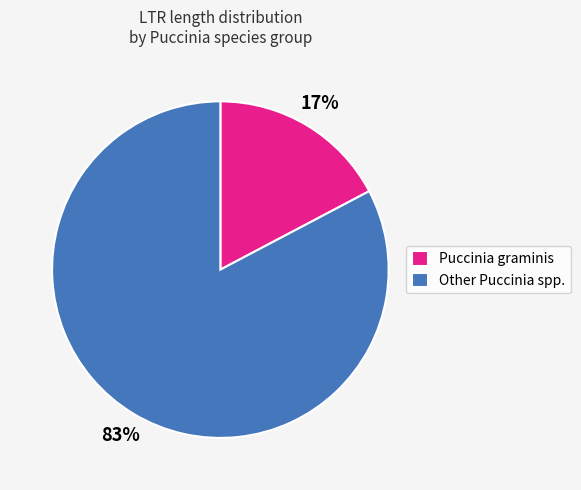

Does any single category account for the majority?

Yes